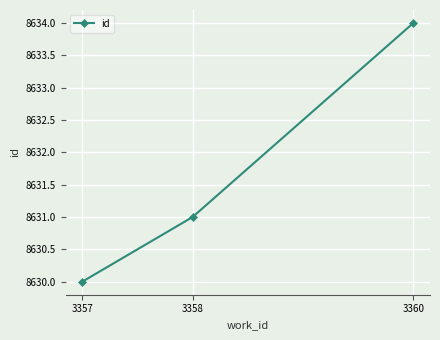

Reading left to right, list all the values displayed in this chart.

8630	8631	8634